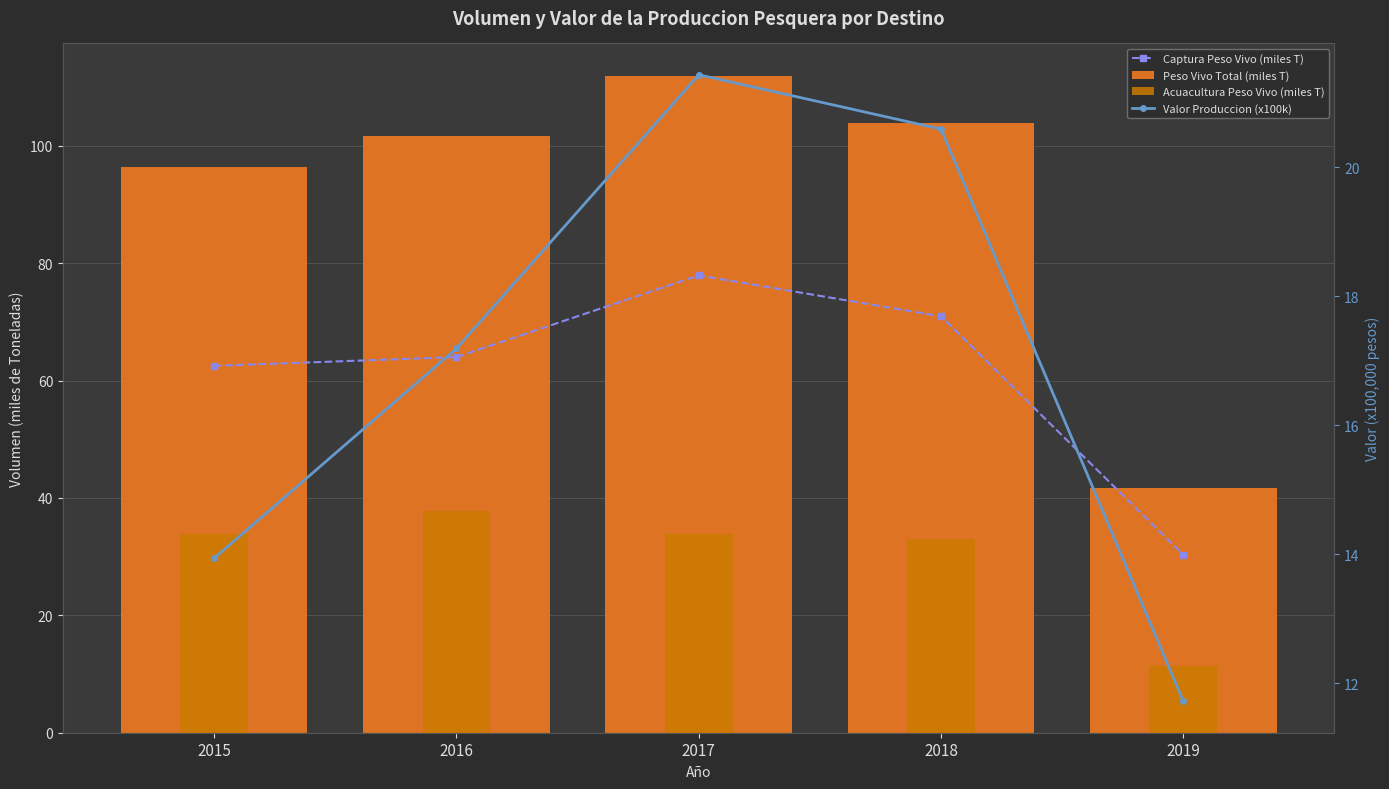

Which series changed the most between 2017 and 2019?

Peso Vivo Total (miles T)